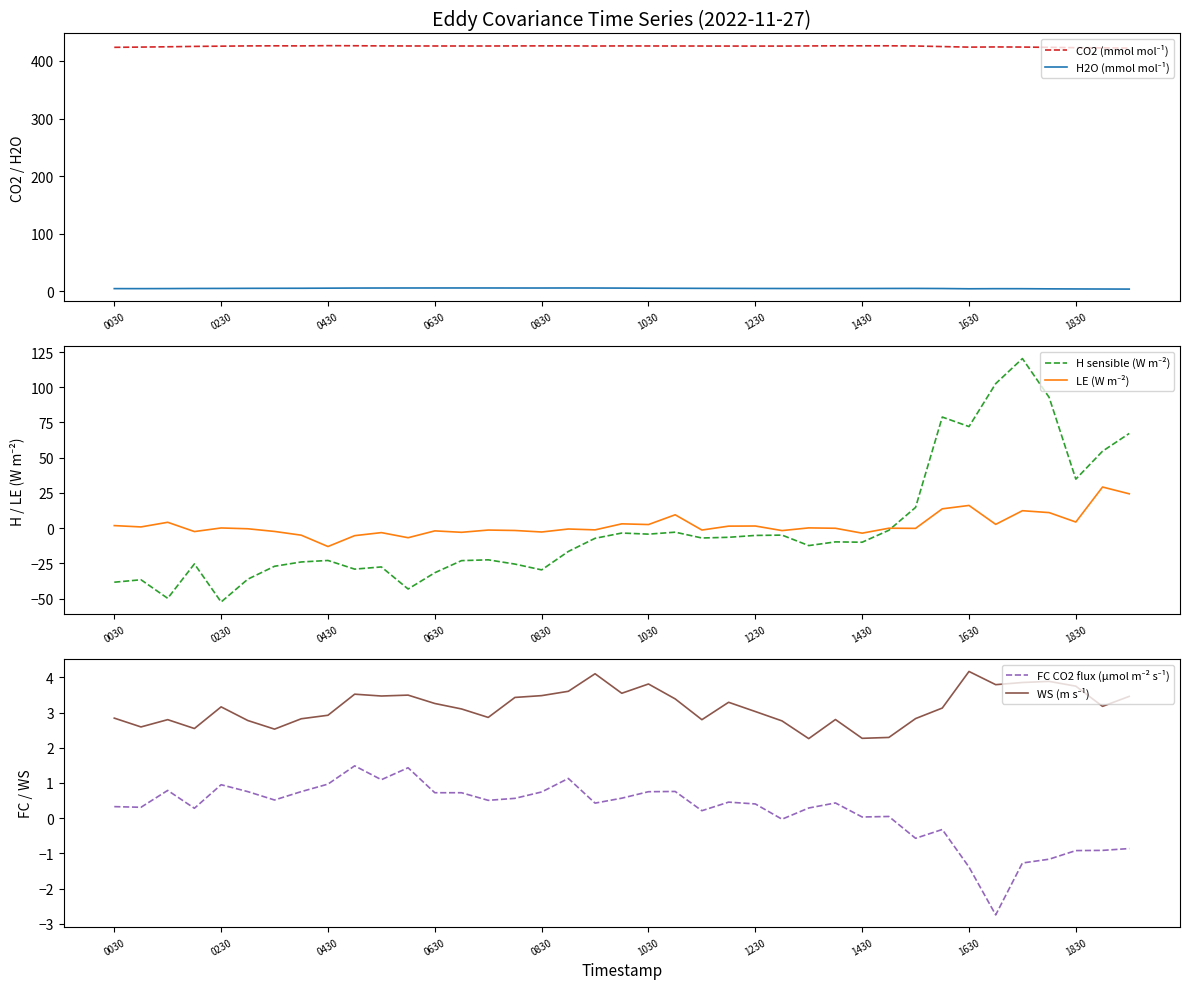

What is the value of the CO2 (mmol mol⁻¹) point at the 22nd from the left?

426.0